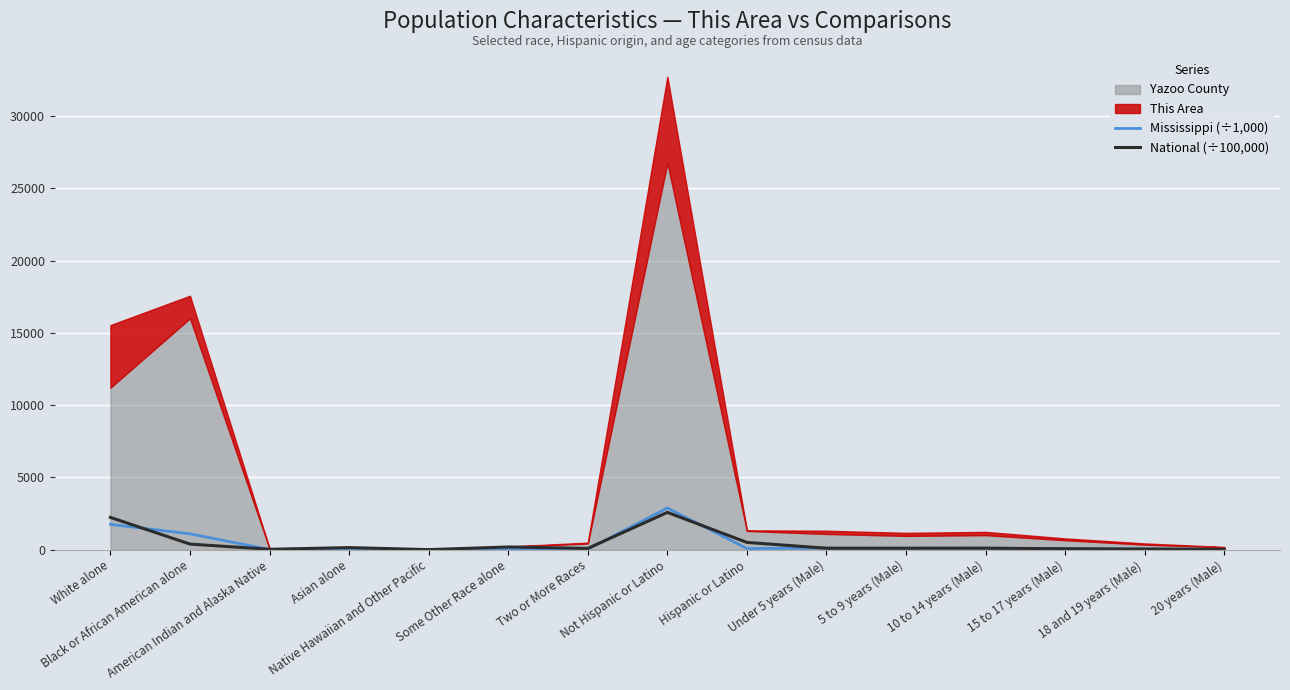

In Mississippi (÷1,000), how many points are higher than both neighbors (excluding endpoints)?

5